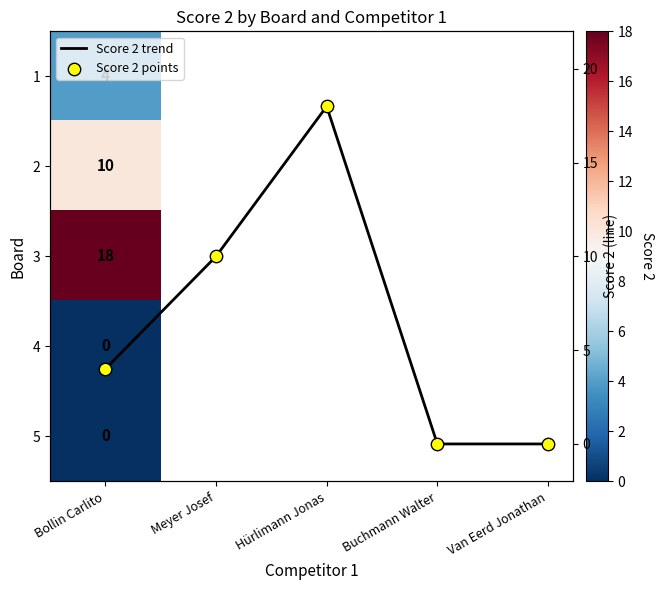

Which series changed the most between Bollin Carlito and Van Eerd Jonathan?

Score 2 trend